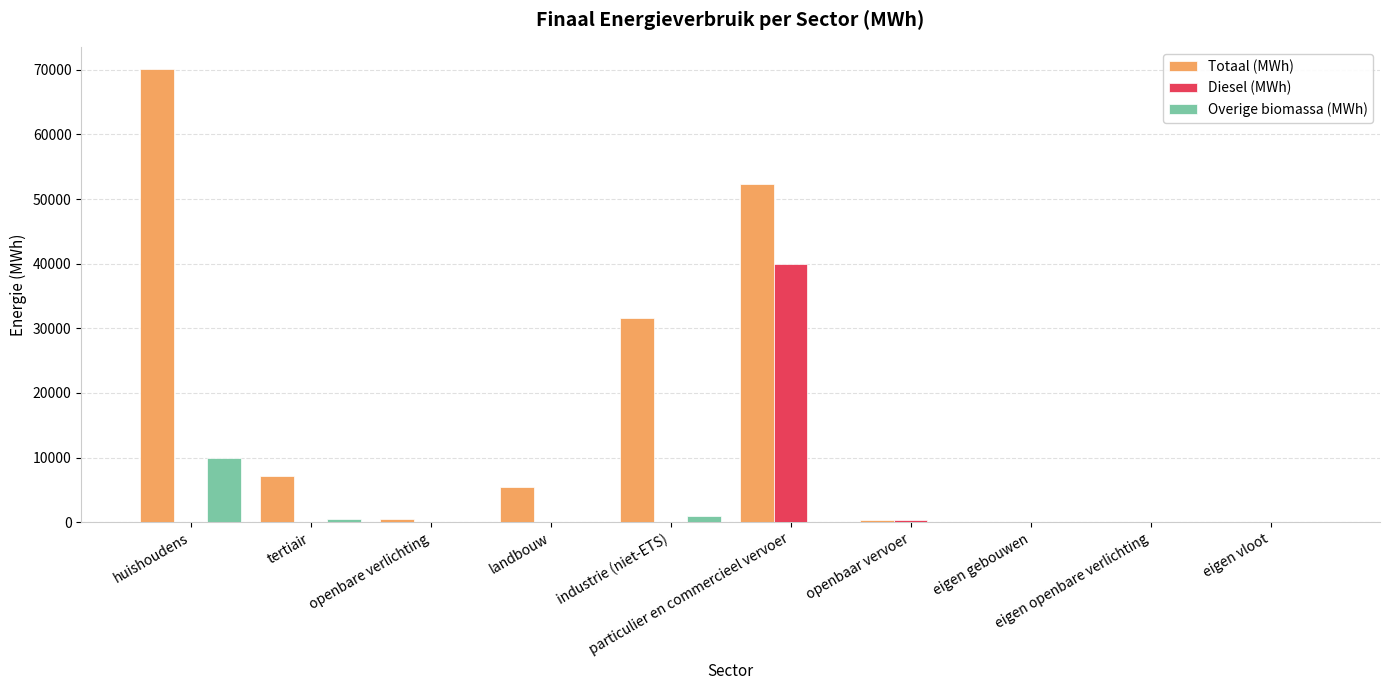

What is the average value of the Diesel (MWh) series?

4027.9